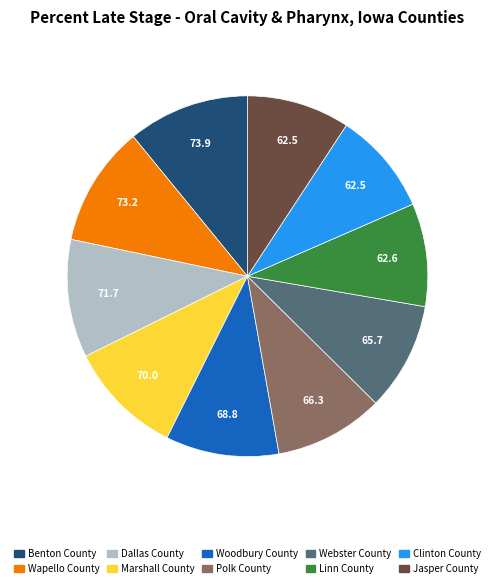

Between Marshall County and Jasper County, which is larger?

Marshall County